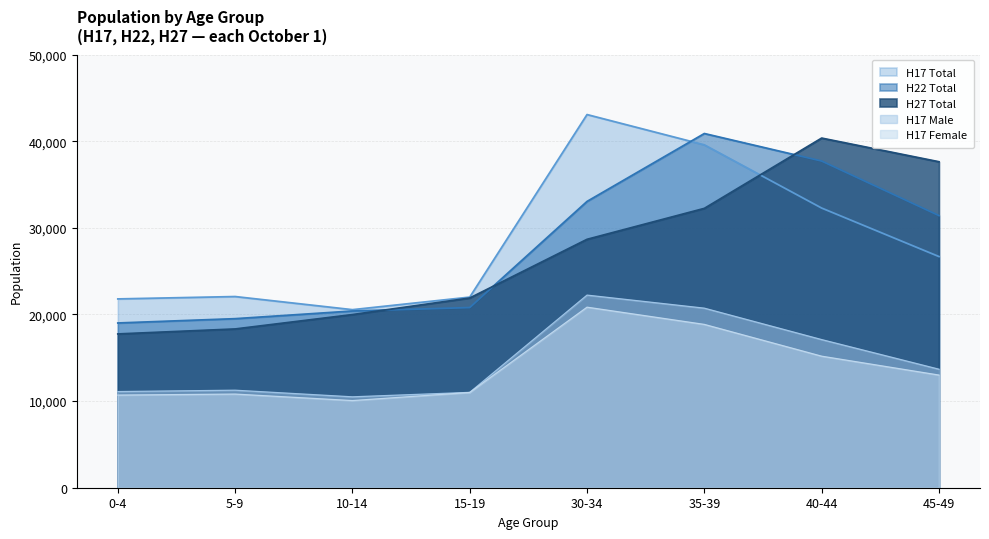

Does the chart display data point markers on the line(s)?

No